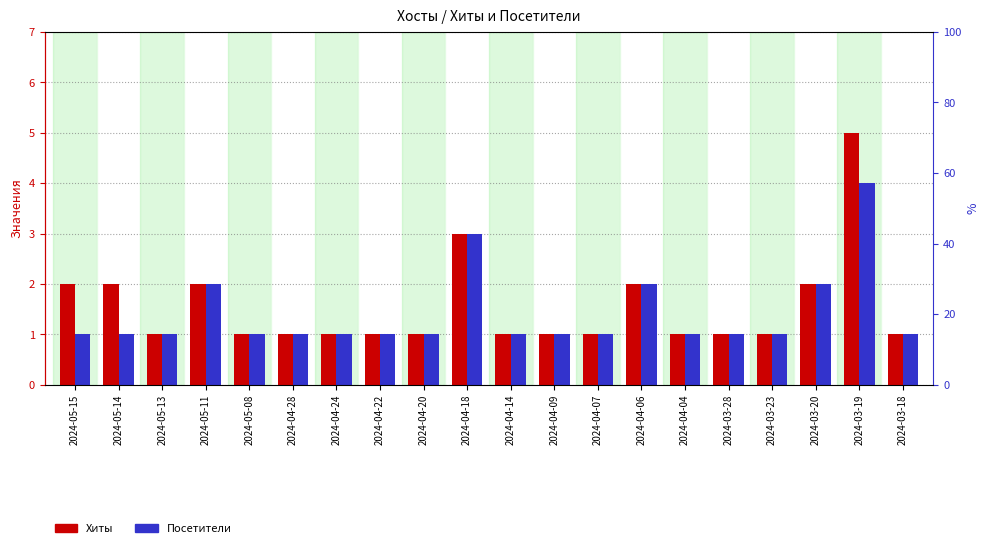

At which category is the sum across all series the highest?

2024-03-19